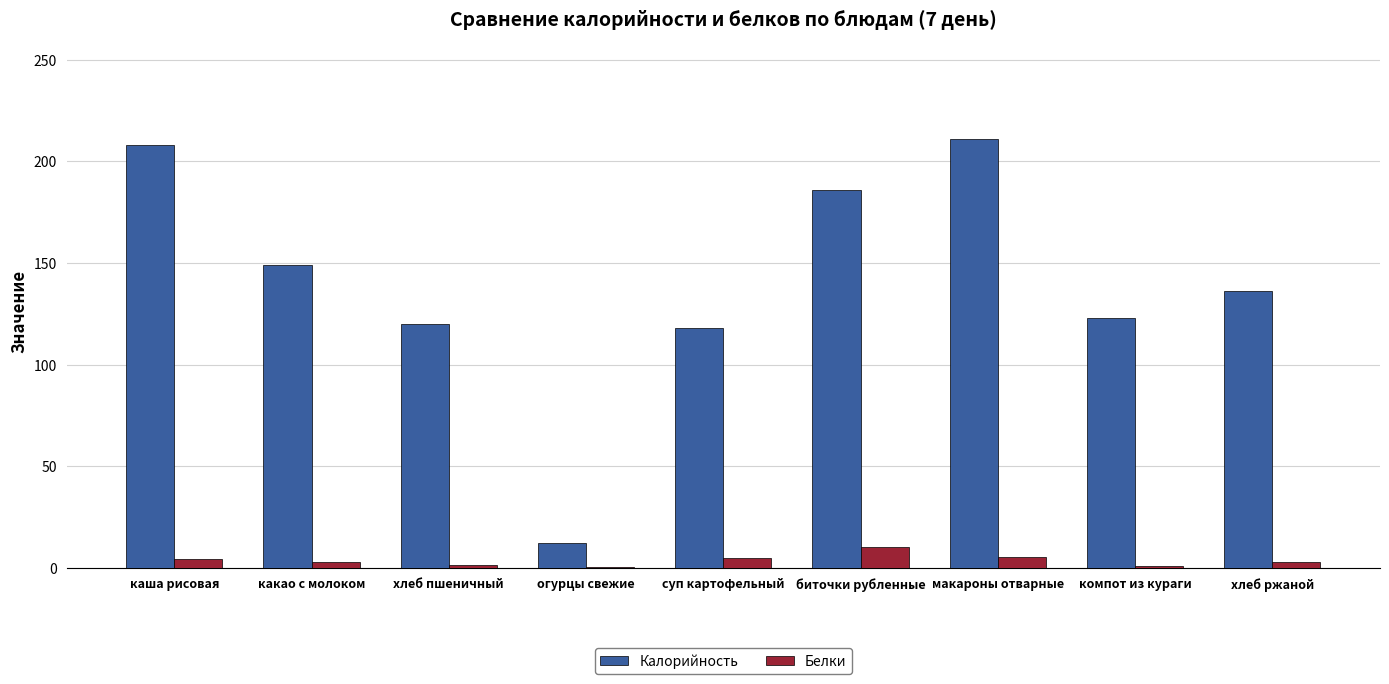

What is the greatest value displayed?

211.0